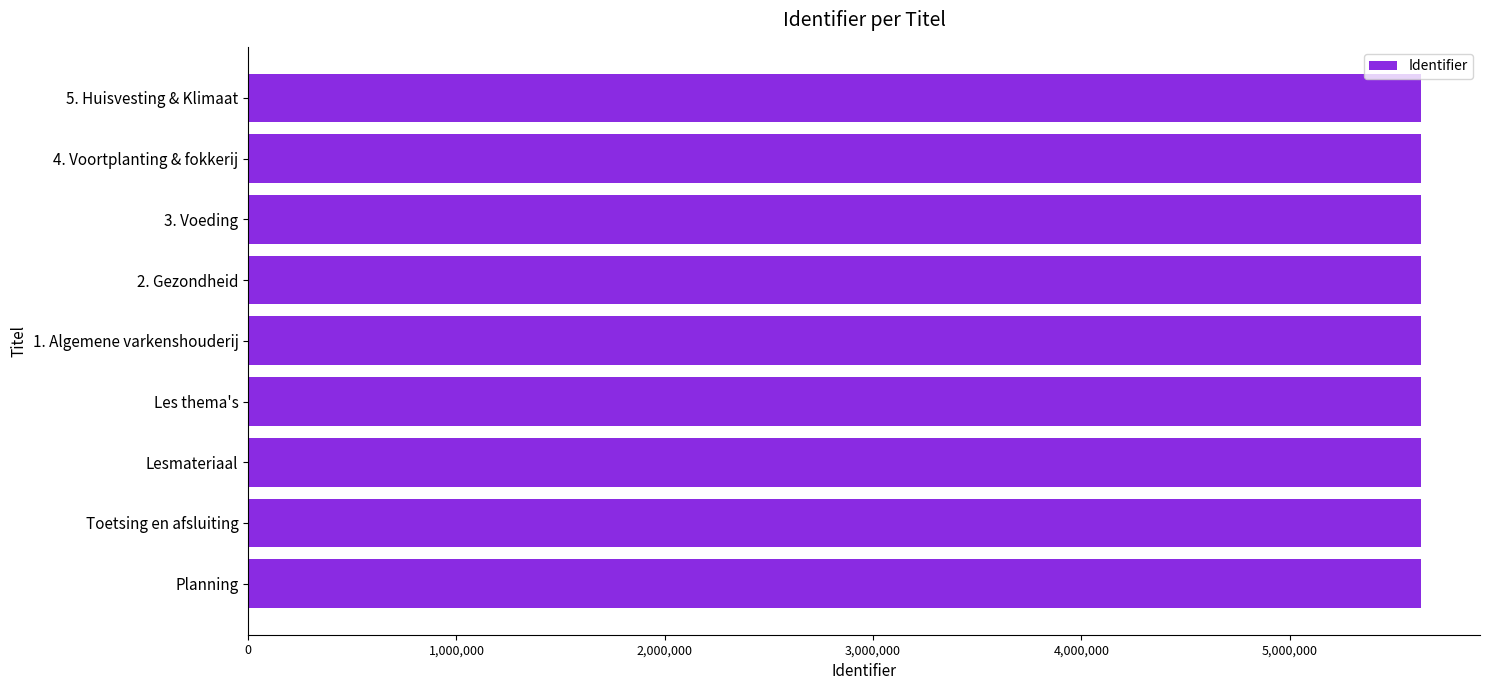

What is the ratio of the value at Planning to the value at 5. Huisvesting & Klimaat?

1.0